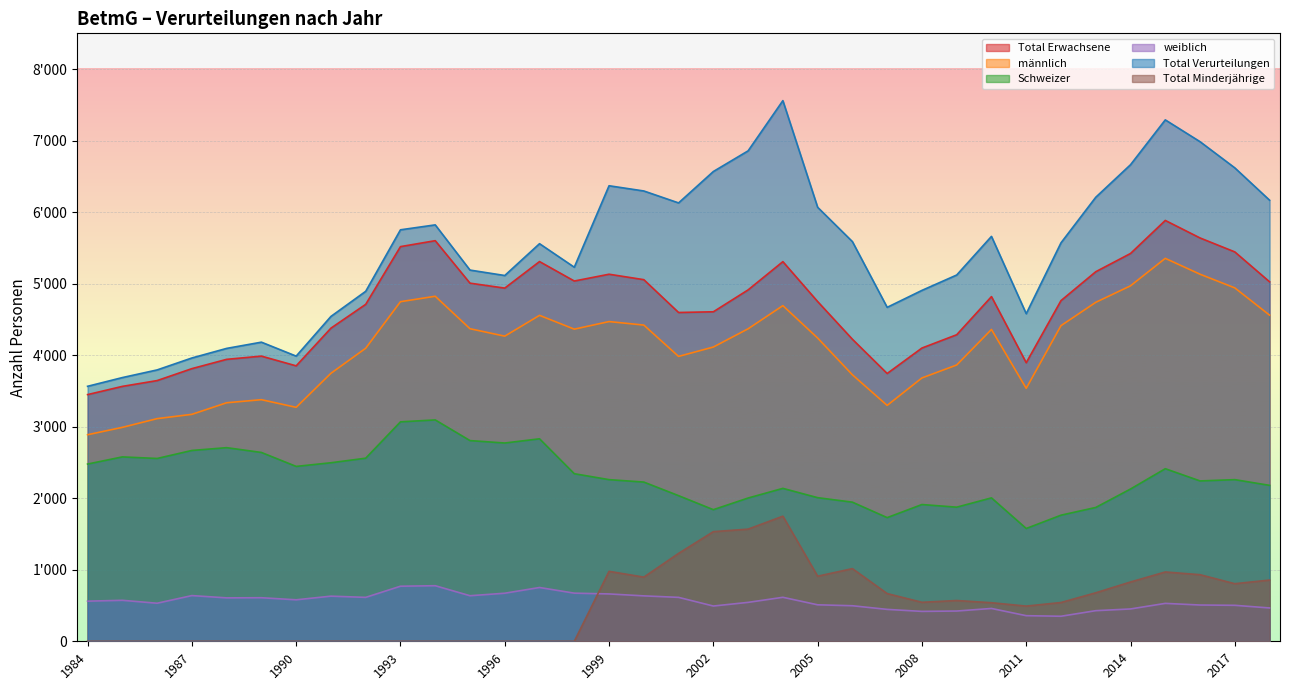

What is the sum of the weiblich values at 2009 and 2006?

920